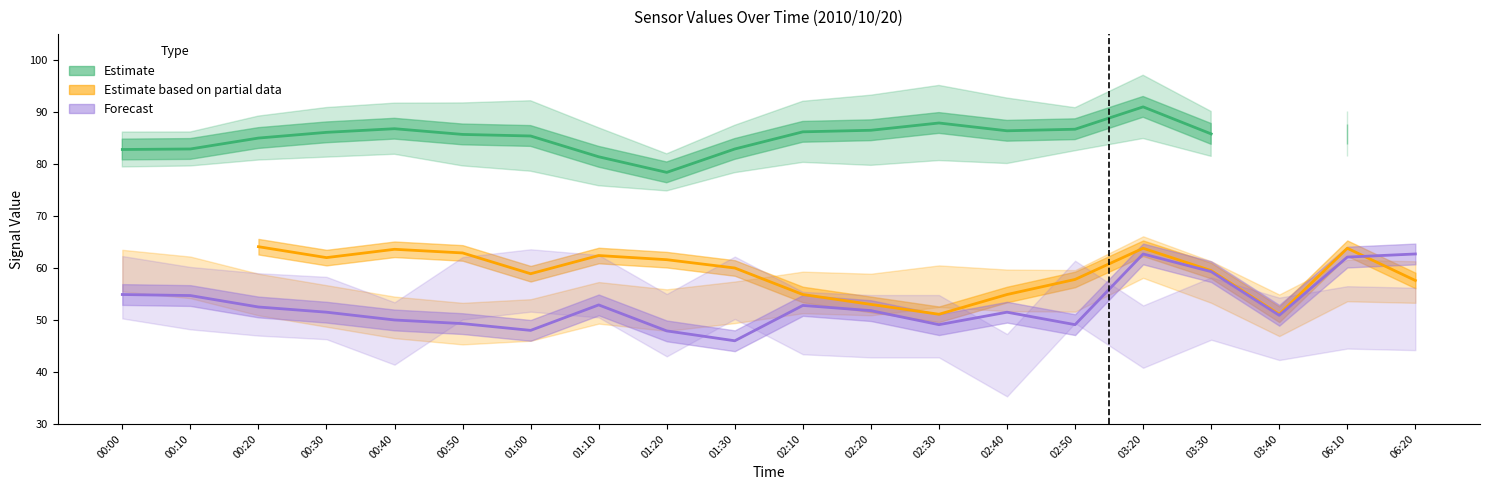

What is the total value across all series at 02:10?

193.9